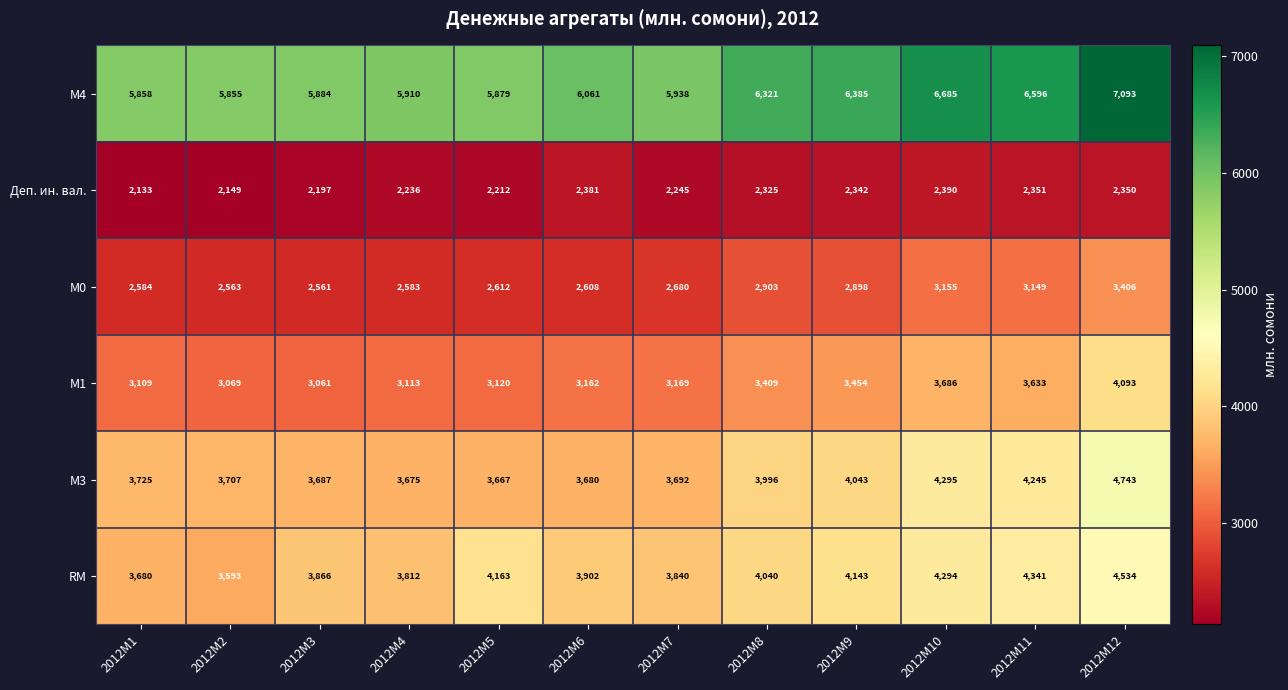

Is it true that RM equals 4294 at 2012M10?

True